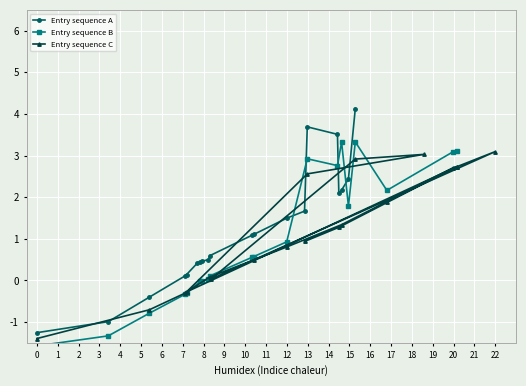

Count the number of data series in this chart.

3